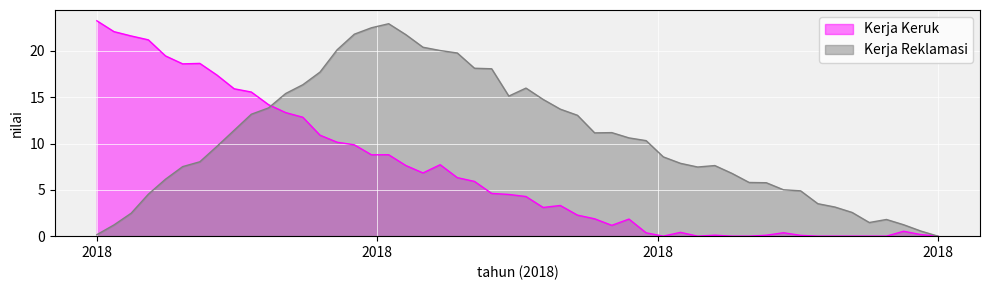

Which series has the largest total across all categories?

Kerja Reklamasi